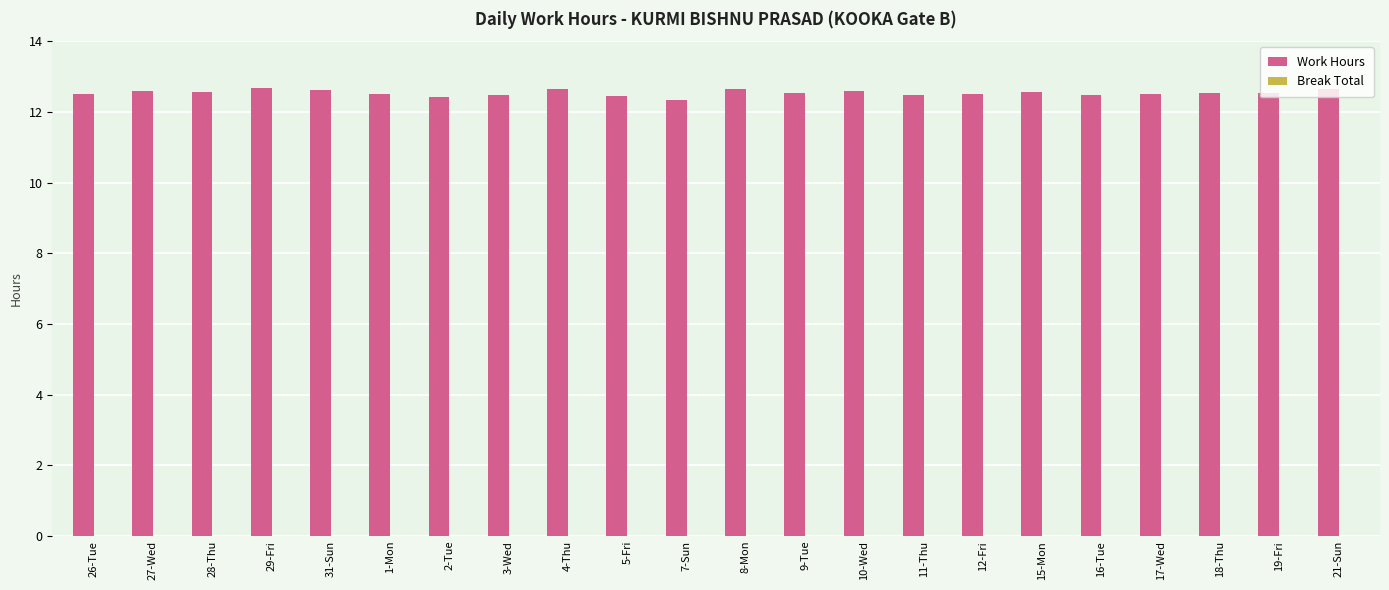

How many bars are there in total?

22